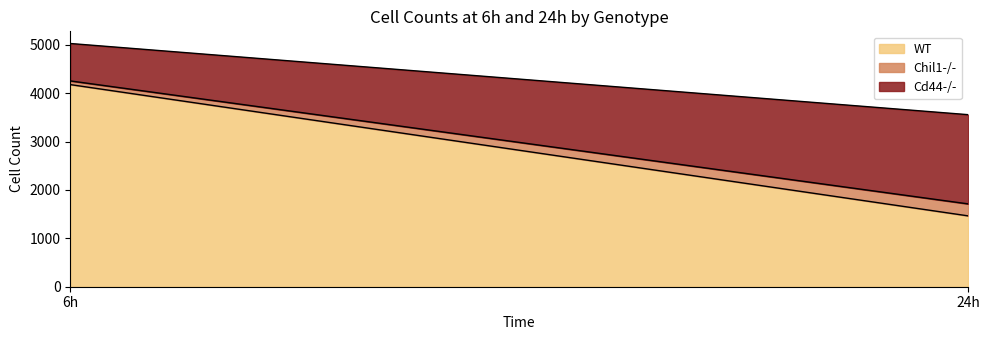

Which series has the largest total across all categories?

WT